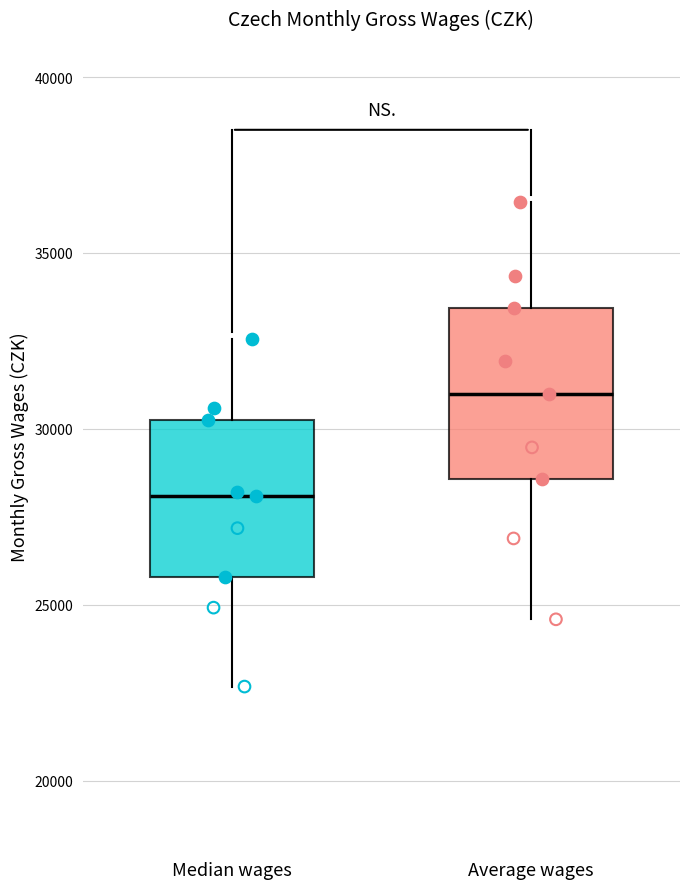

Where does the median line of the box for Median wages sit on the y-axis? The values are not printed on the chart, so give them approximately, as read against the axis.

28000